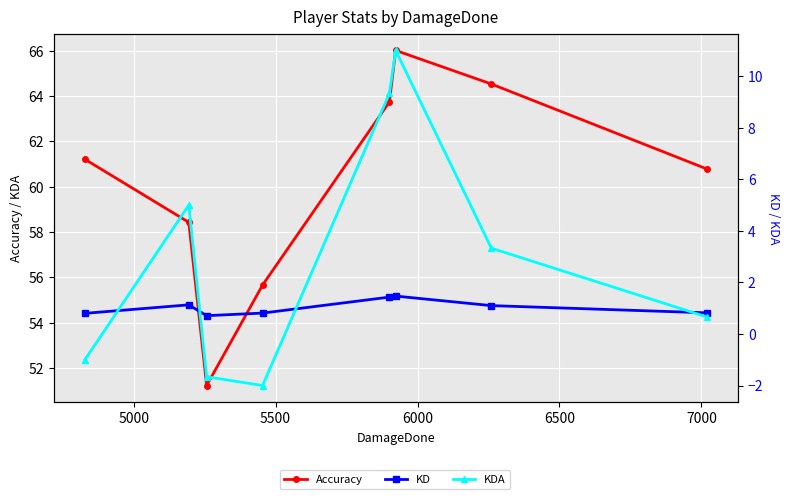

Which series has the widest spread of values?

Accuracy